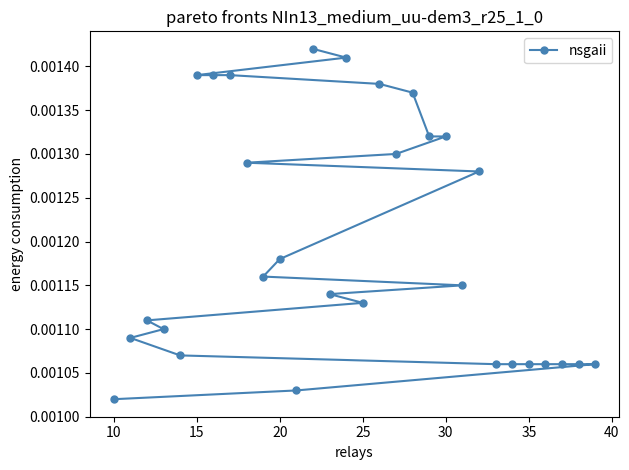

Where is the data nearest to the value 0?

10